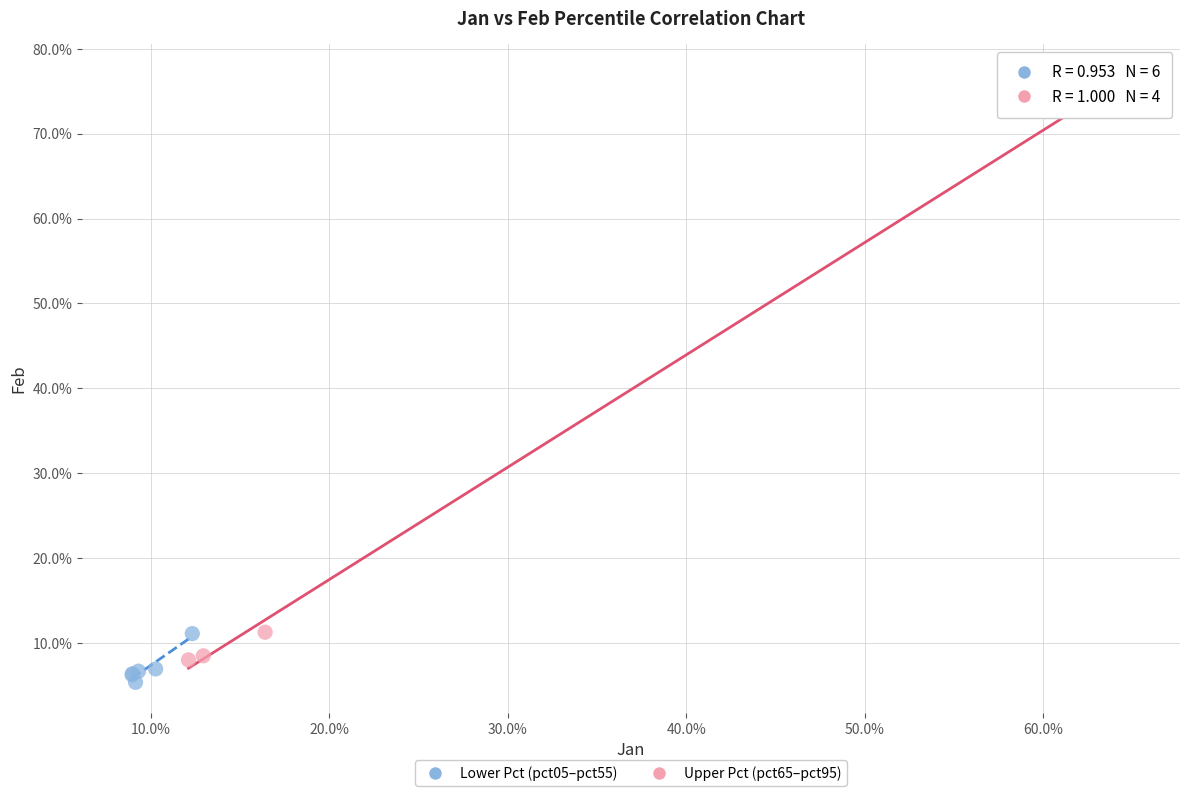

Which series contains the highest Y value?

Upper Pct (pct65–pct95)